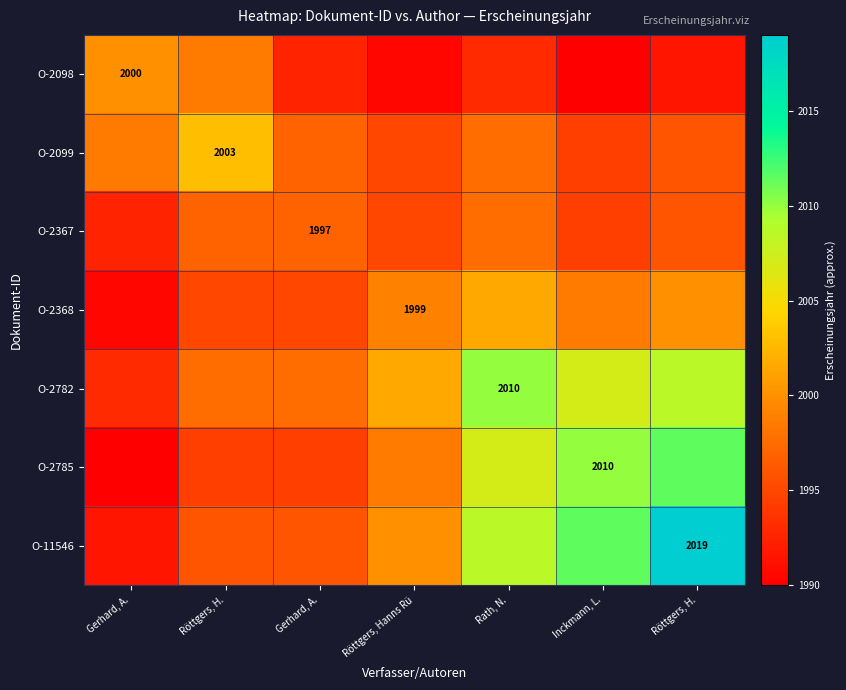

List the series in order of their peak value, lowest first.

O-2367, O-2098, O-2368, O-2099, O-2782, O-2785, O-11546